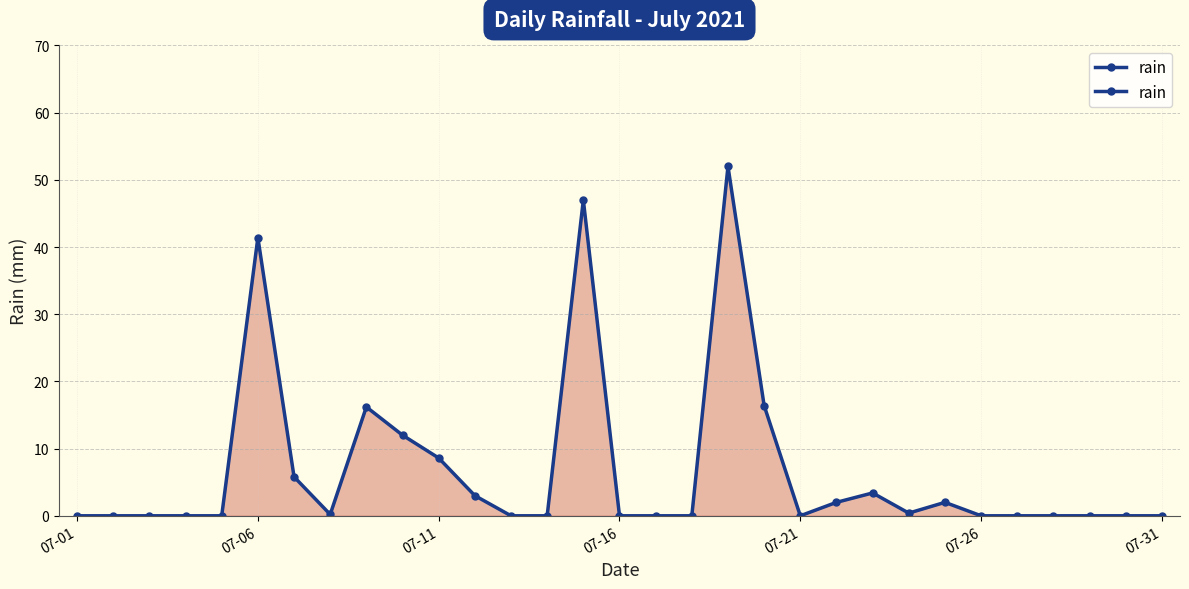

How many points are higher than both their immediate neighbors (excluding endpoints)?

6